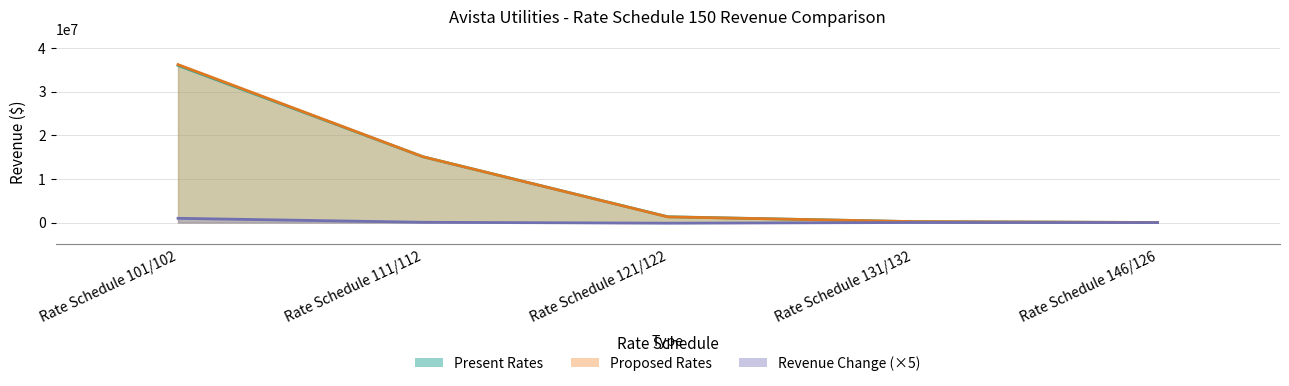

List the series in order of their peak value, lowest first.

Revenue Change, Present Rates, Proposed Rates